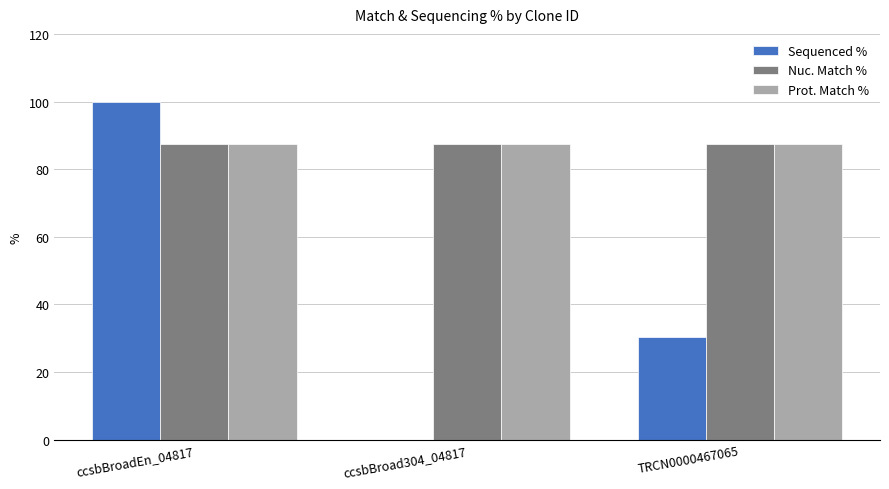

What value does the Sequenced % series have at TRCN0000467065?

30.4